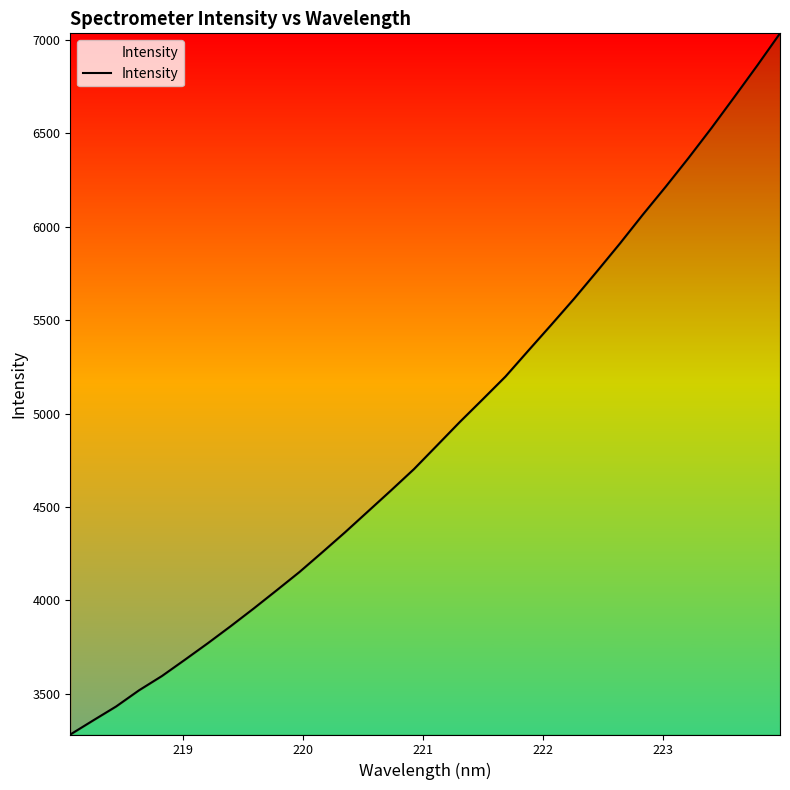

What is the minimum value shown in the chart?

3281.9